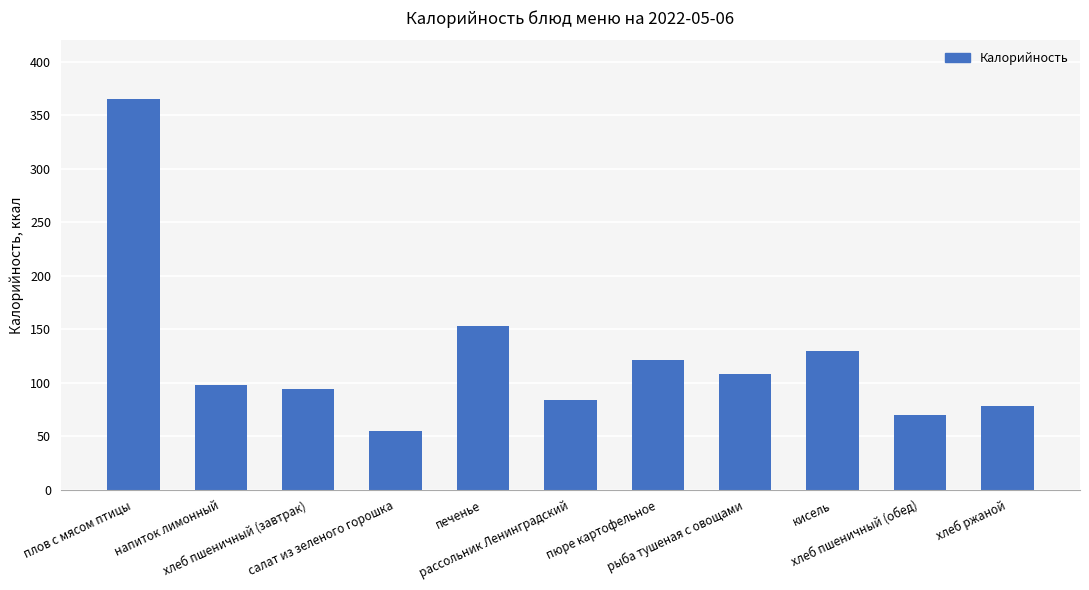

How many series are shown in this chart?

1